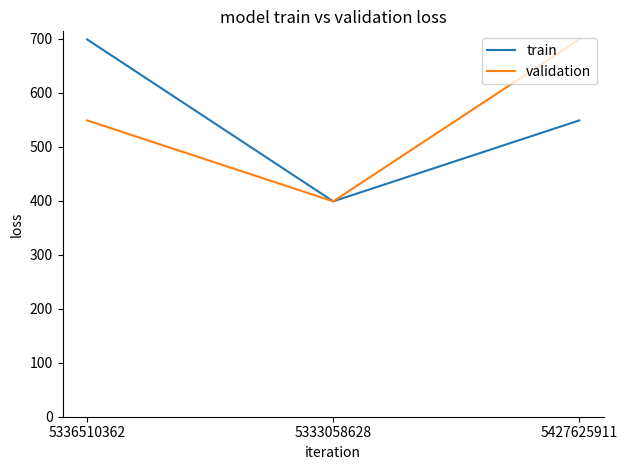

At which label is validation closest to 549?

5336510362